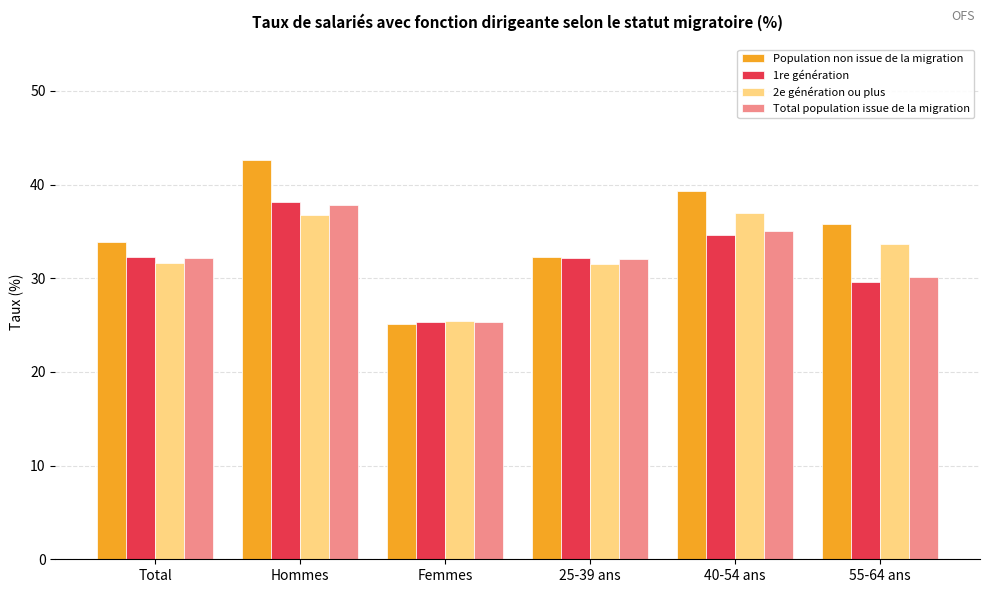

How many bars are there in each group?

4